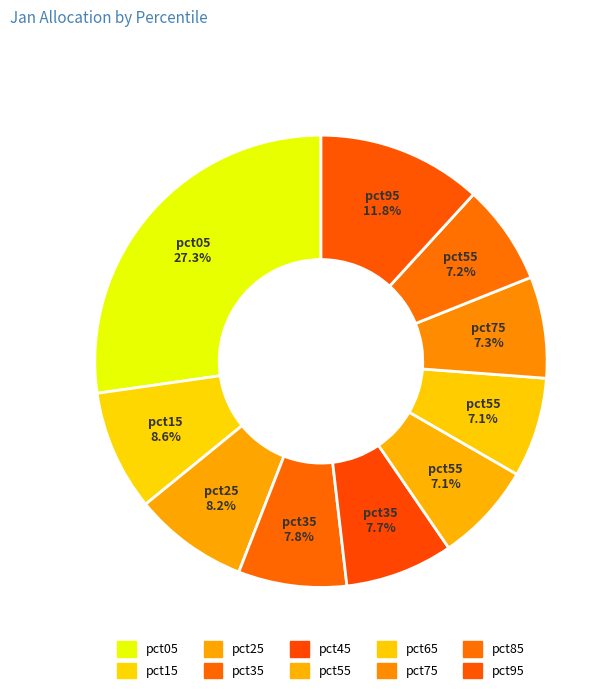

Does pct85 represent more than half of the total?

No